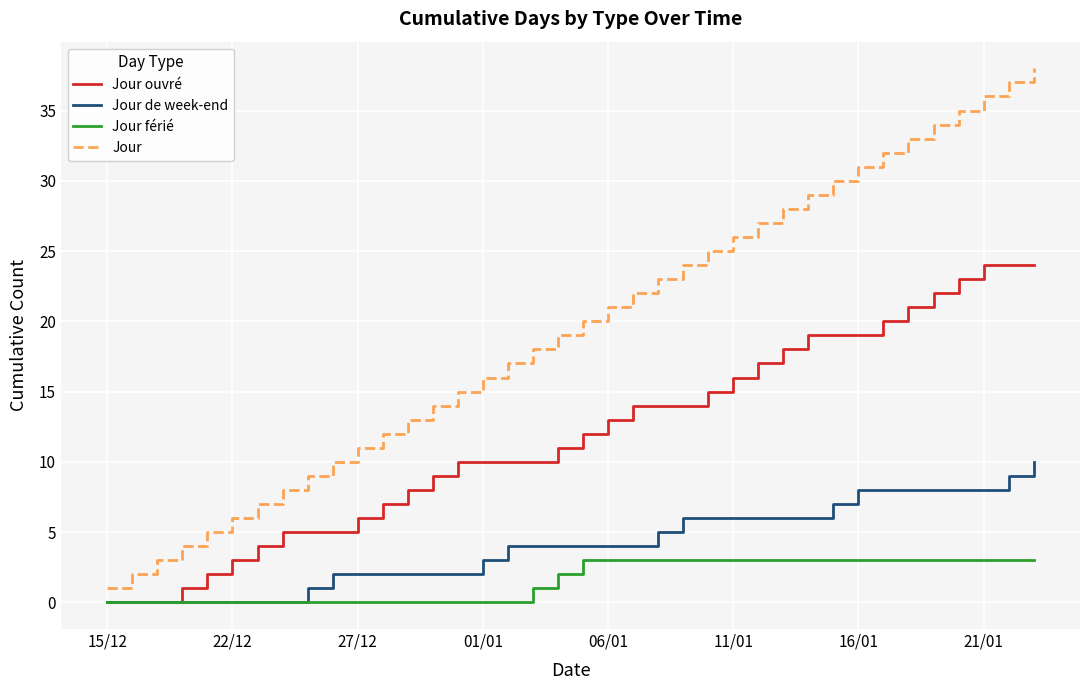

True or false: Jour and Jour ouvré intersect in this chart.

False